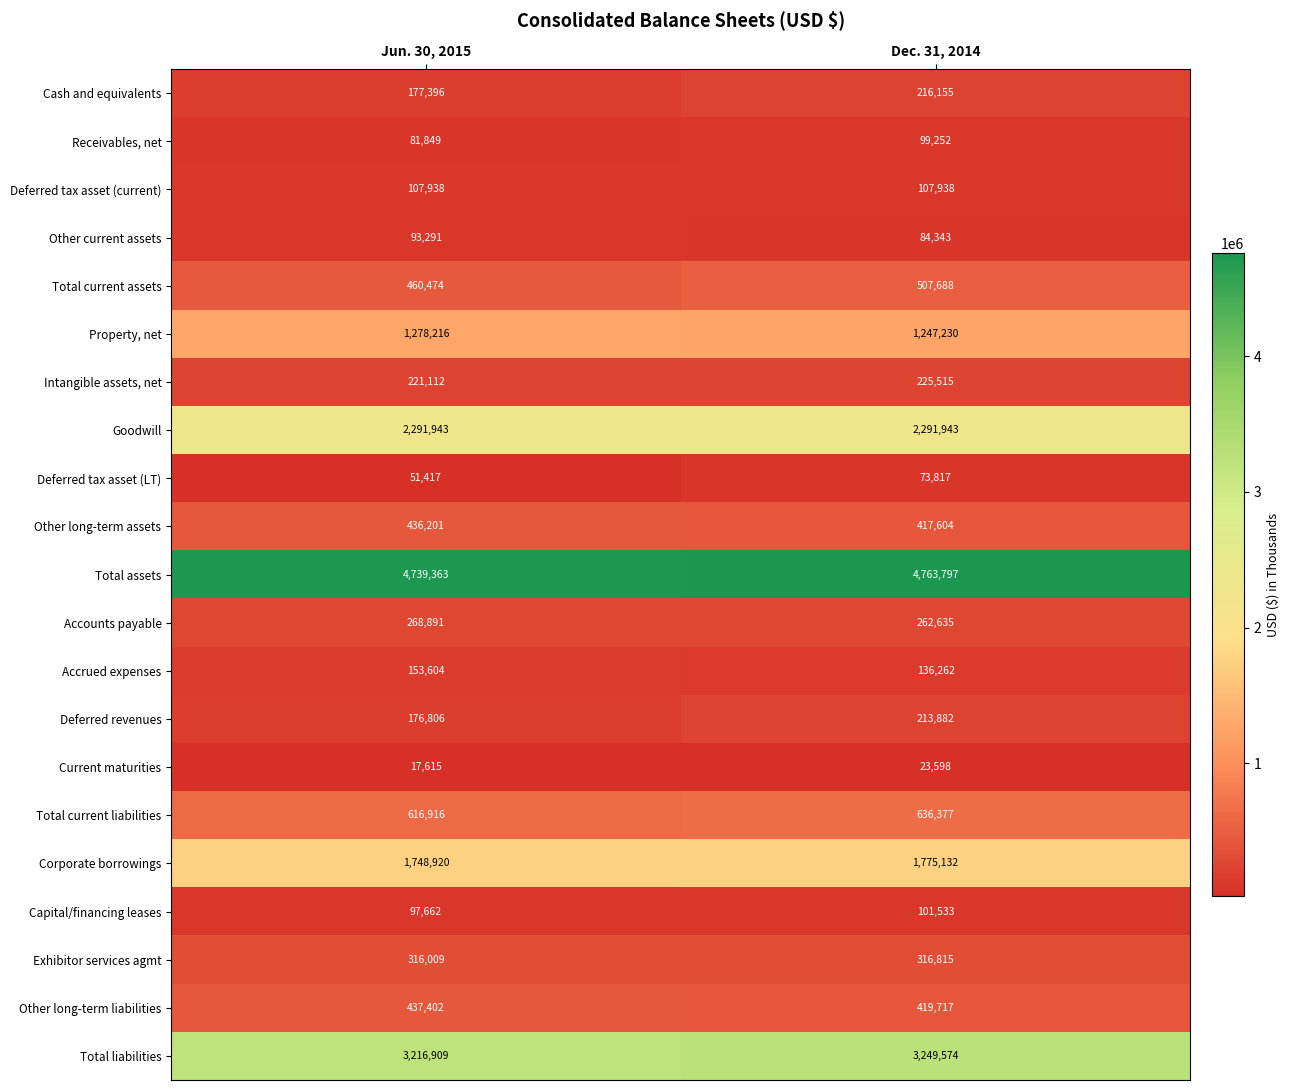

Count the number of data series in this chart.

21